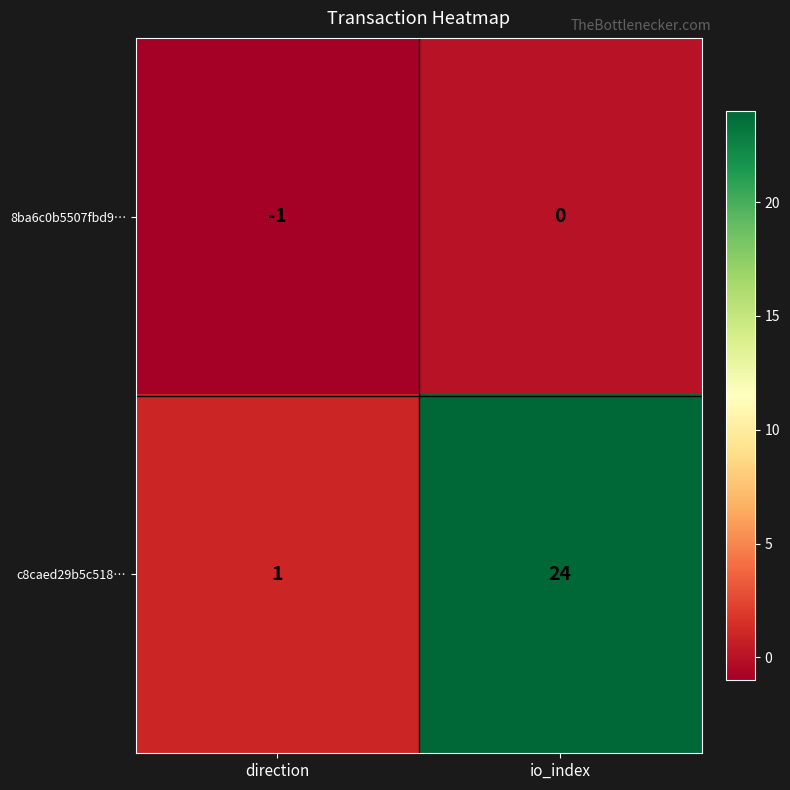

List the series in order of their overall mean, highest first.

c8caed29b5c518…, 8ba6c0b5507fbd9…